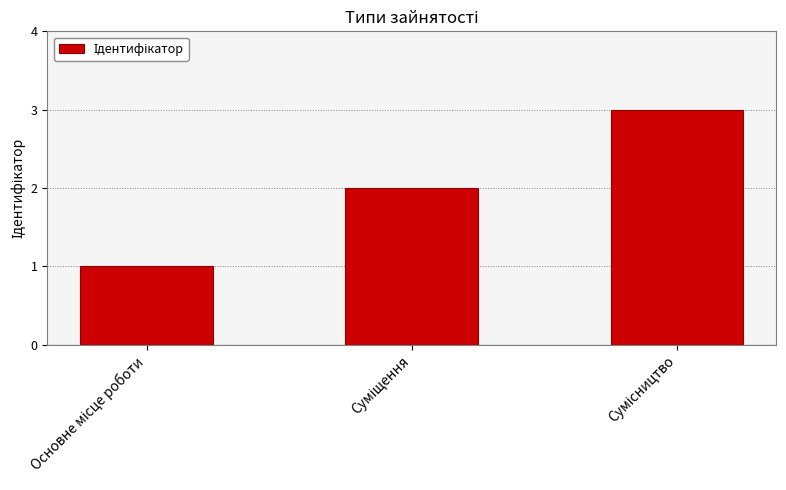

What is the greatest value displayed?

3